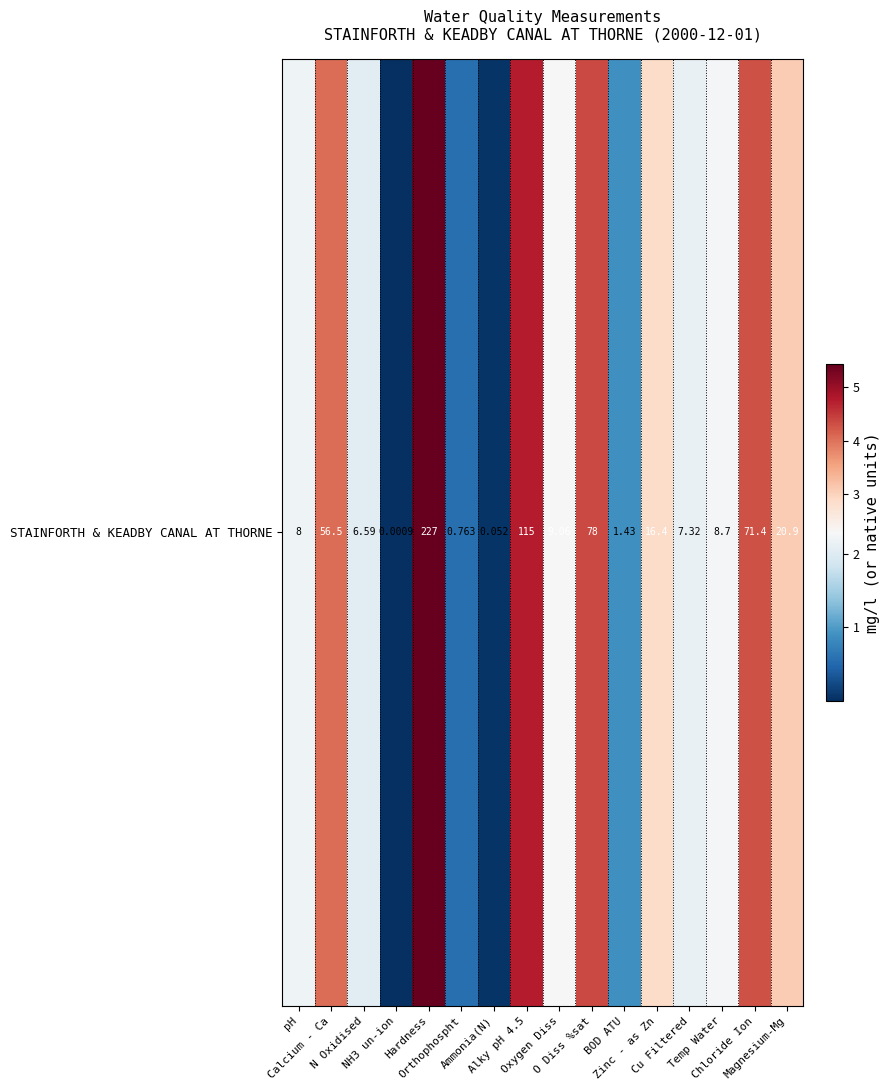

Rank the categories by value from lowest to highest.

NH3 un-ion, Ammonia(N), Orthophospht, BOD ATU, N Oxidised, Cu Filtered, pH, Temp Water, Oxygen Diss, Zinc - as Zn, Magnesium-Mg, Calcium - Ca, Chloride Ion, O Diss %sat, Alky pH 4.5, Hardness